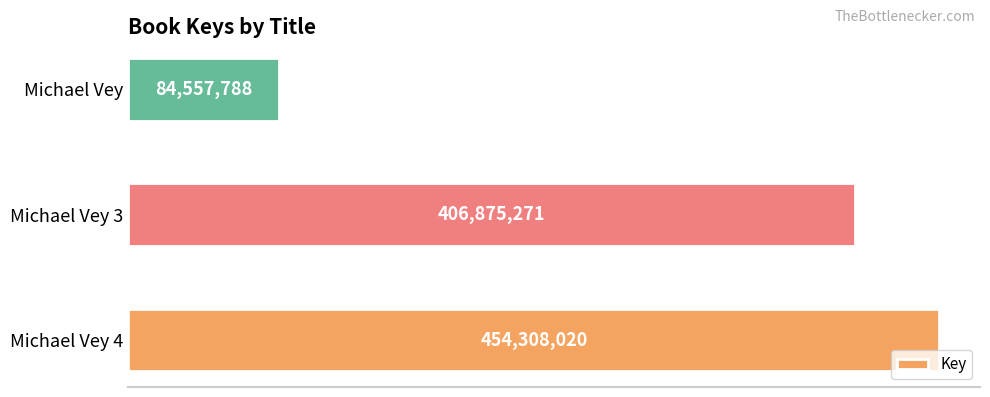

Does the chart contain any negative values?

No